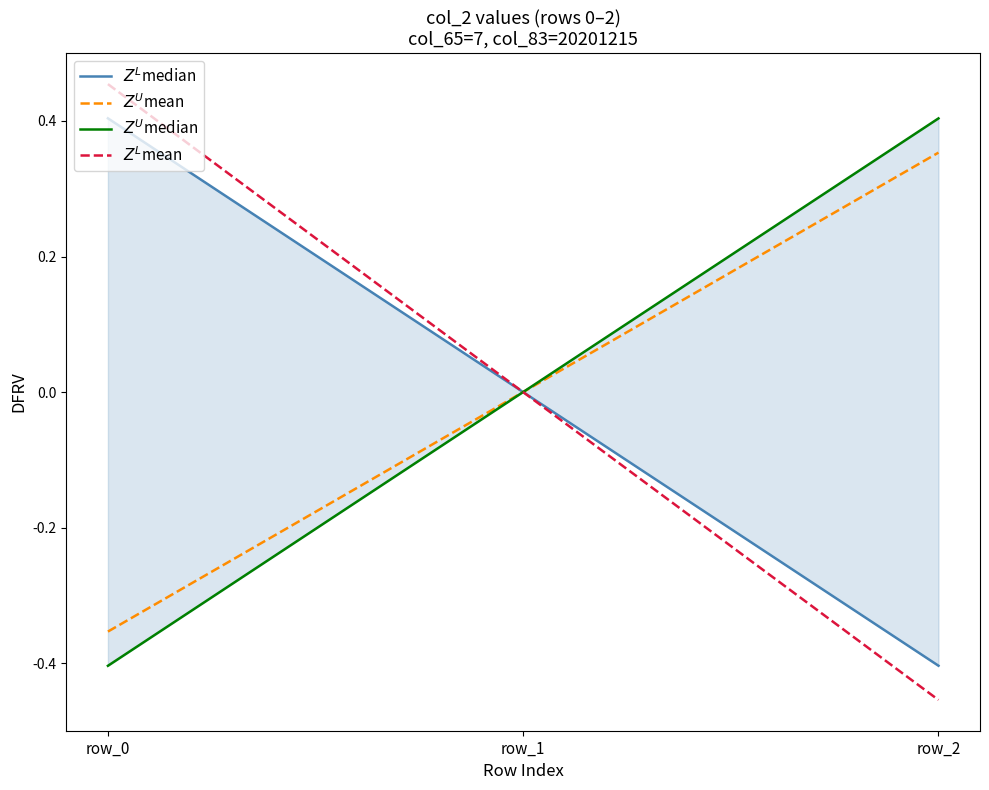

Rank the categories by $Z^L$median value from highest to lowest.

row_0, row_1, row_2